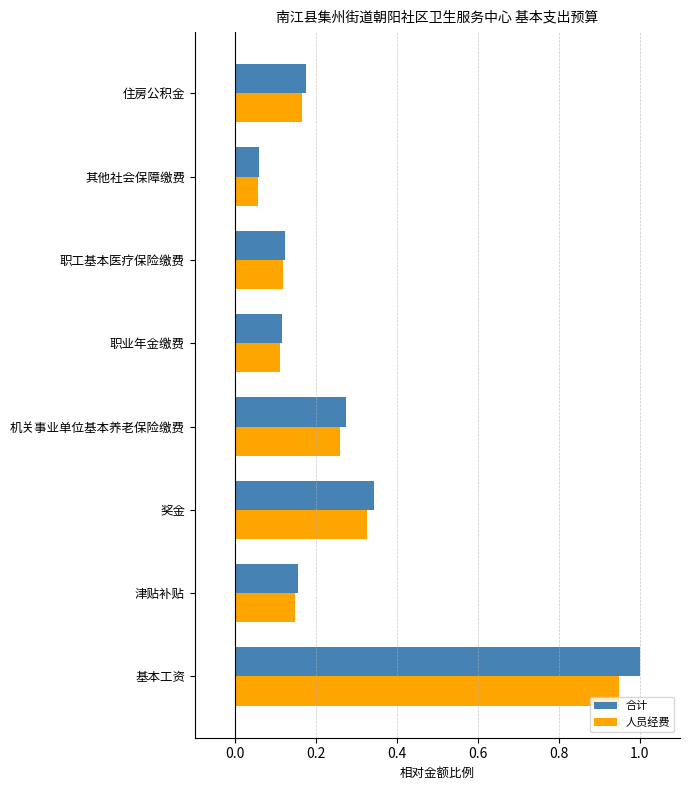

Between 职工基本医疗保险缴费 and 其他社会保障缴费, which series saw the biggest shift?

合计